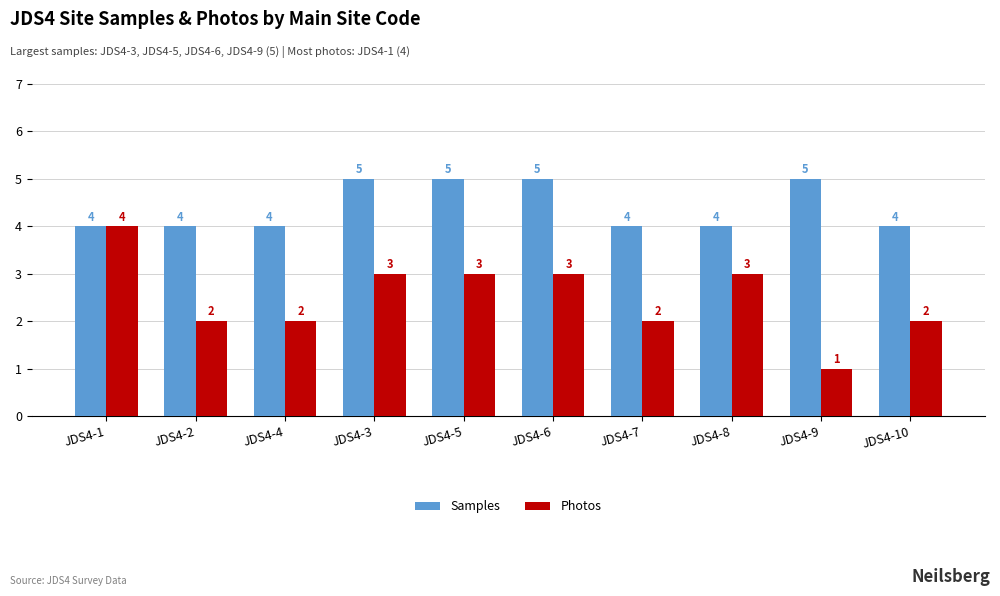

What are all the series names shown in the legend?

Samples, Photos